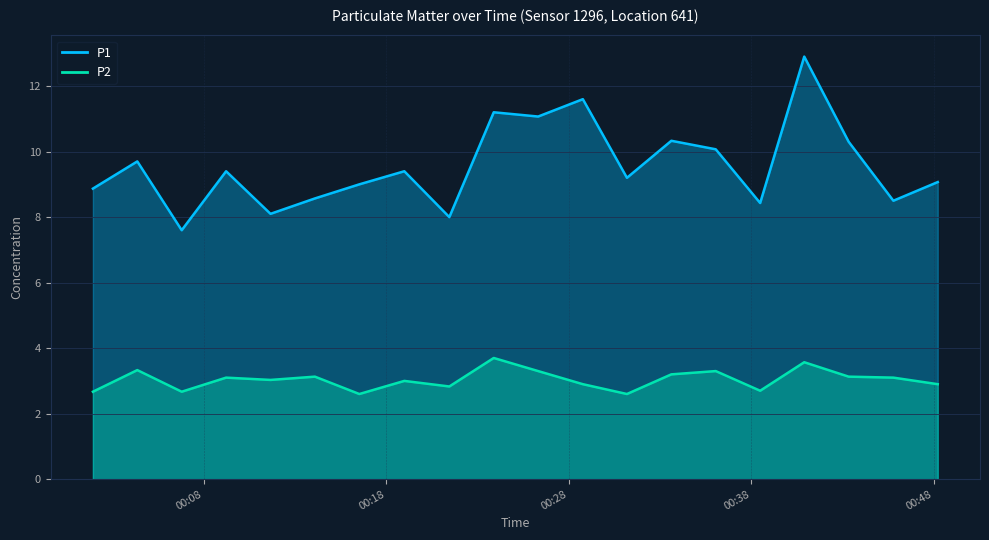

At which category does P1 reach its first local peak?

2023-04-25T00:04:21